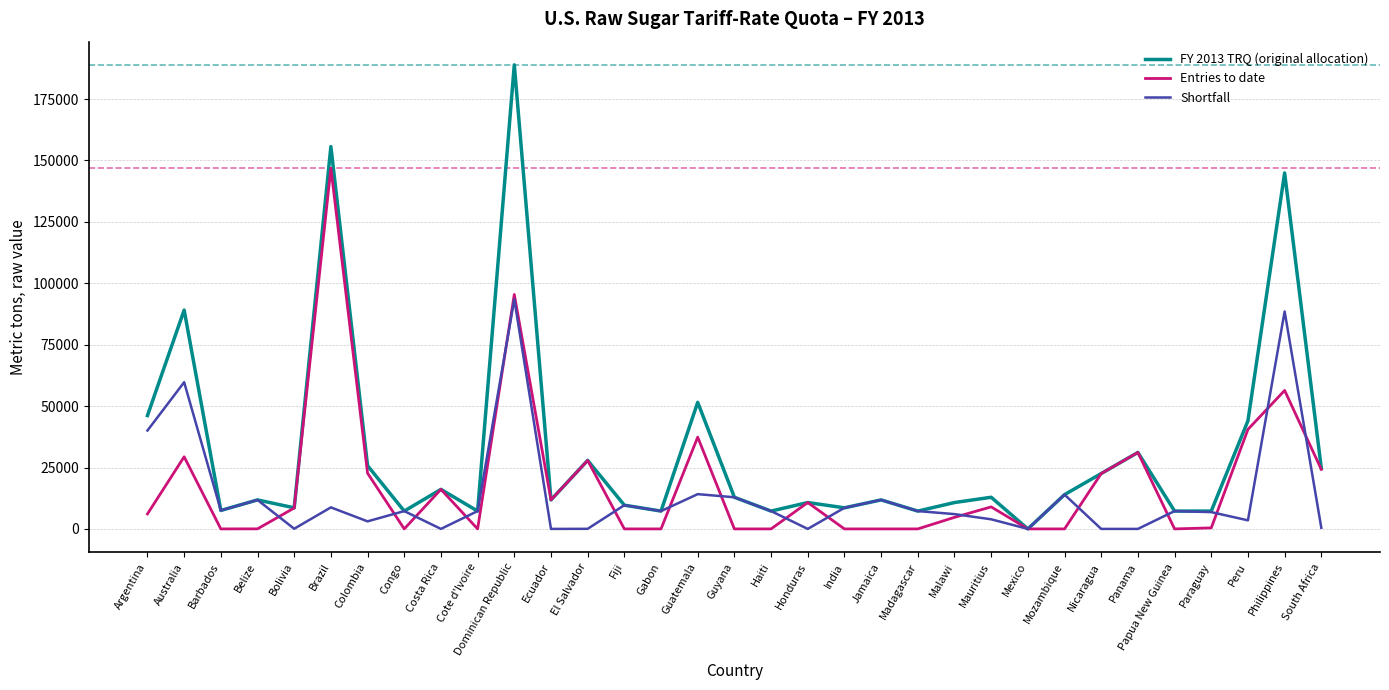

What is the total value across all series at Honduras?

21466